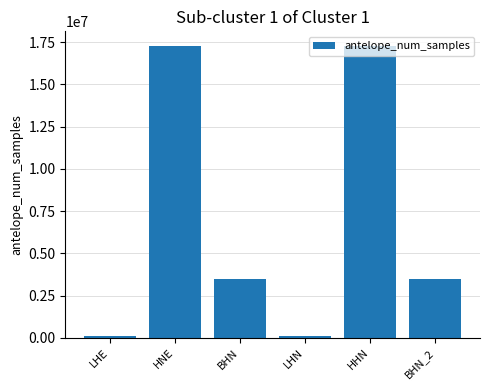

Reading left to right, what are all the values shown in this chart?

86400	17280000	3456000	86400	17280000	3456000